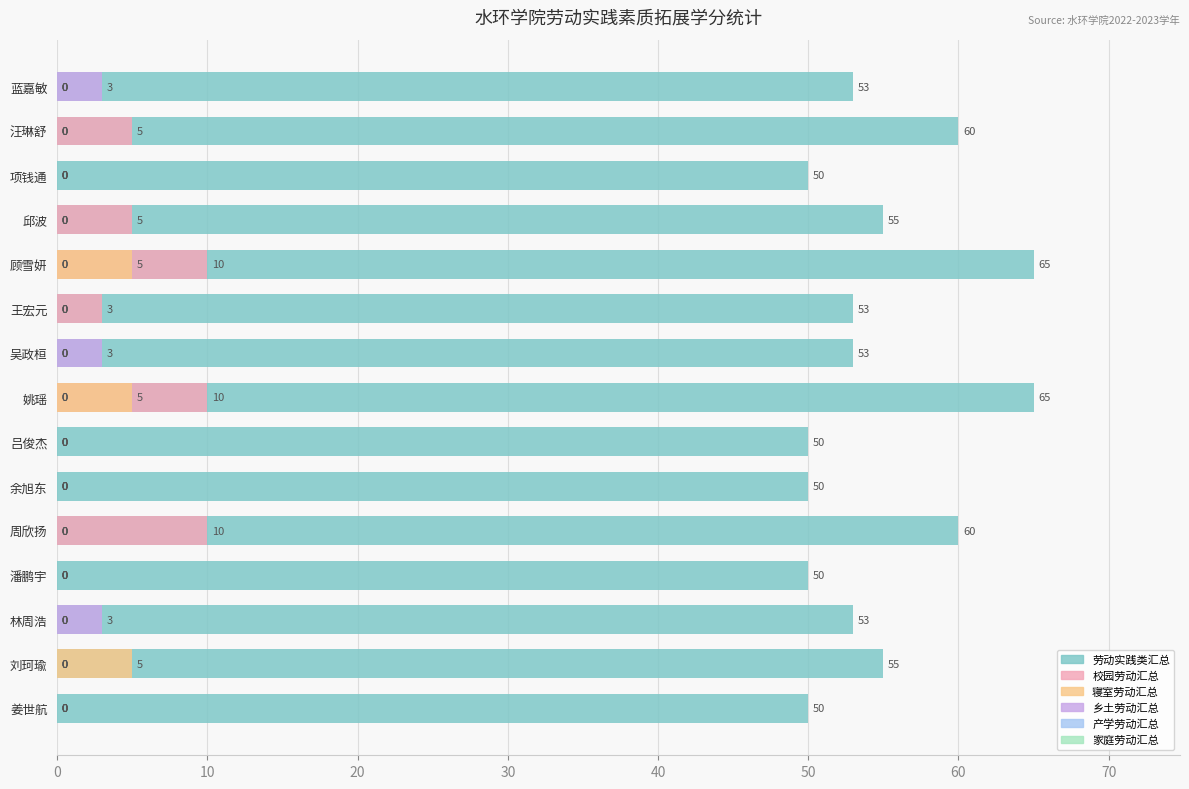

How many values in the 乡土劳动汇总 series exceed 0?

3